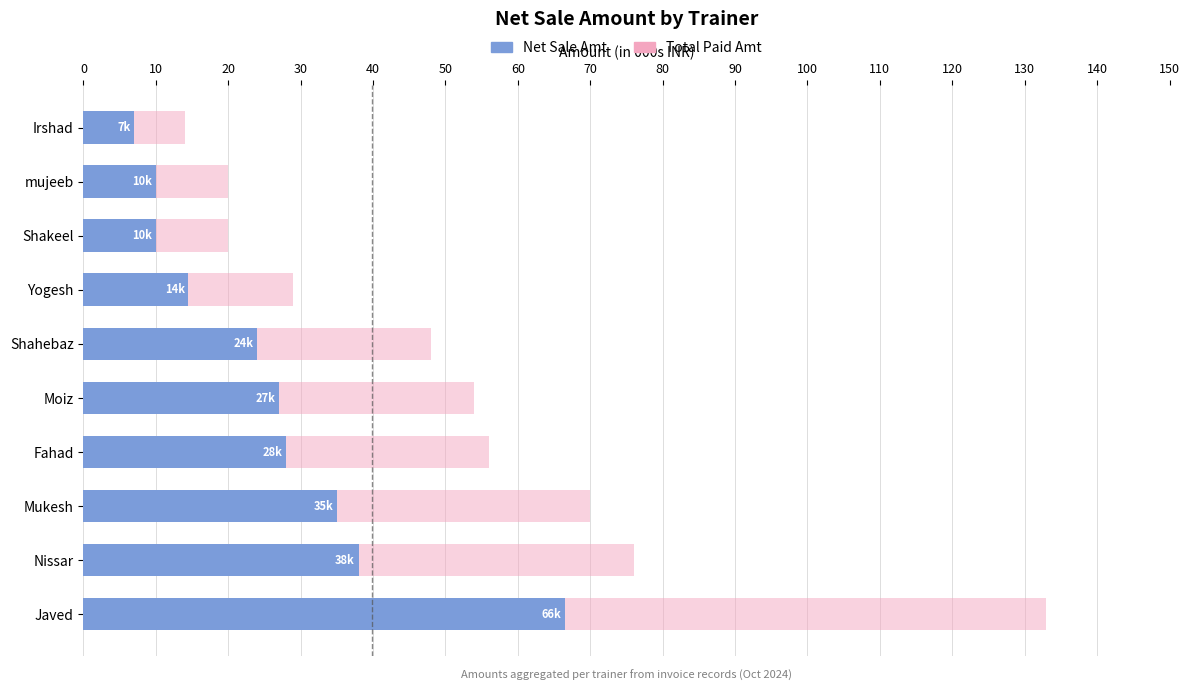

What is the difference between the Net Sale Amt values at Nissar and Irshad?

31.0